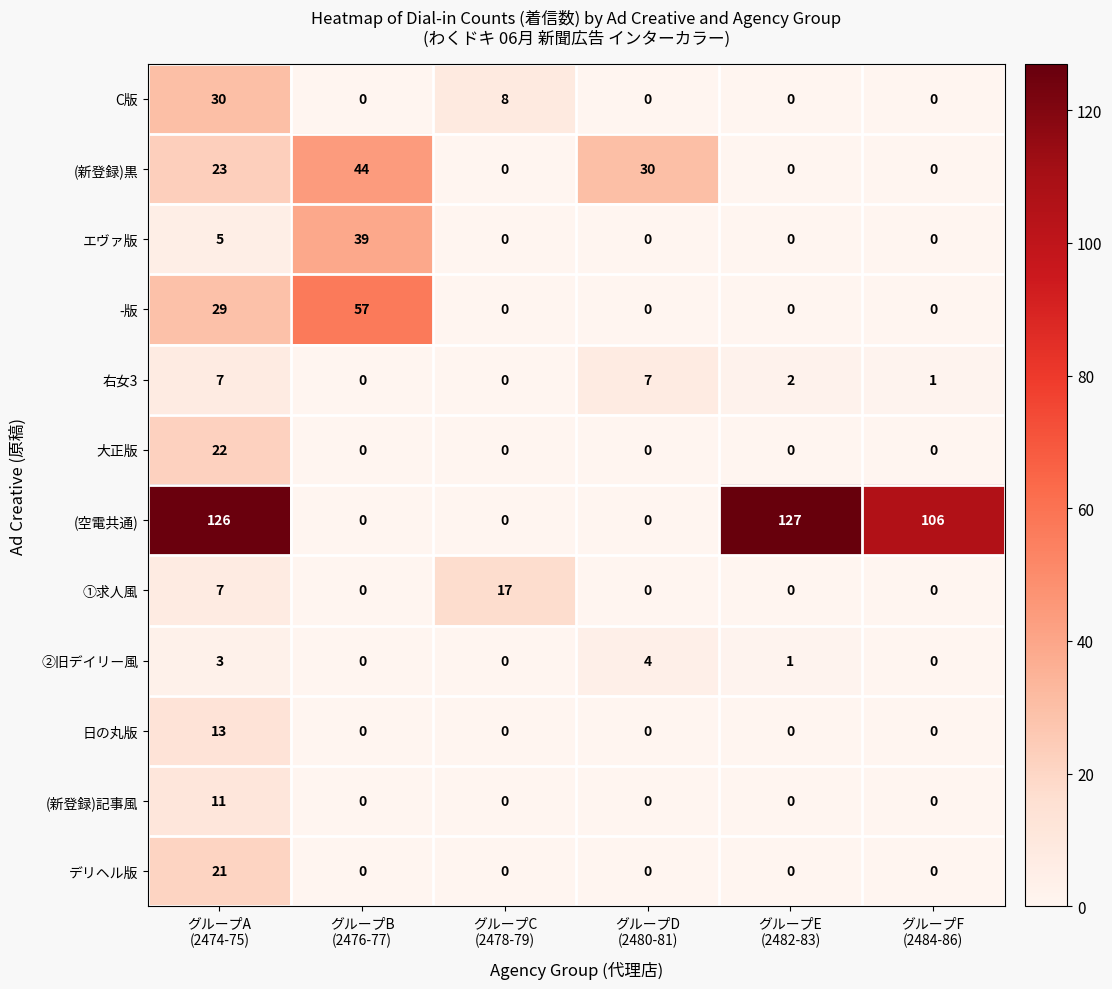

What is the difference between the maximum and second lowest values in the ②旧デイリー風 series?

4